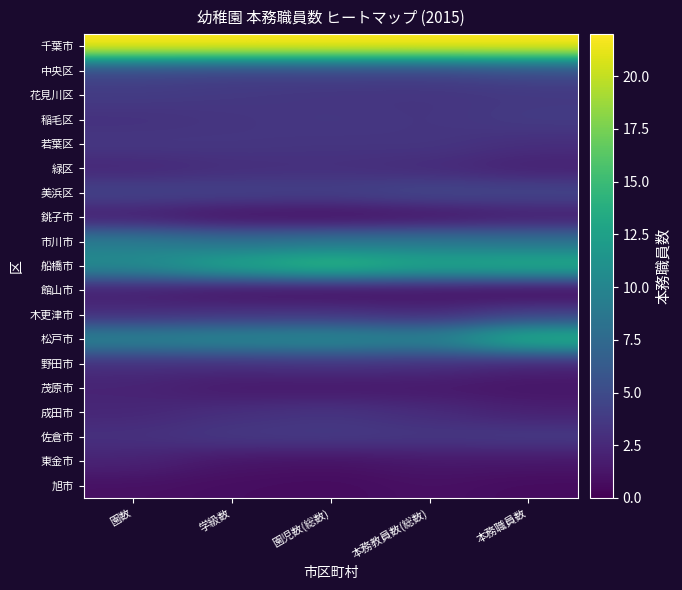

What is the difference between the highest and lowest values at 園数?

21.0